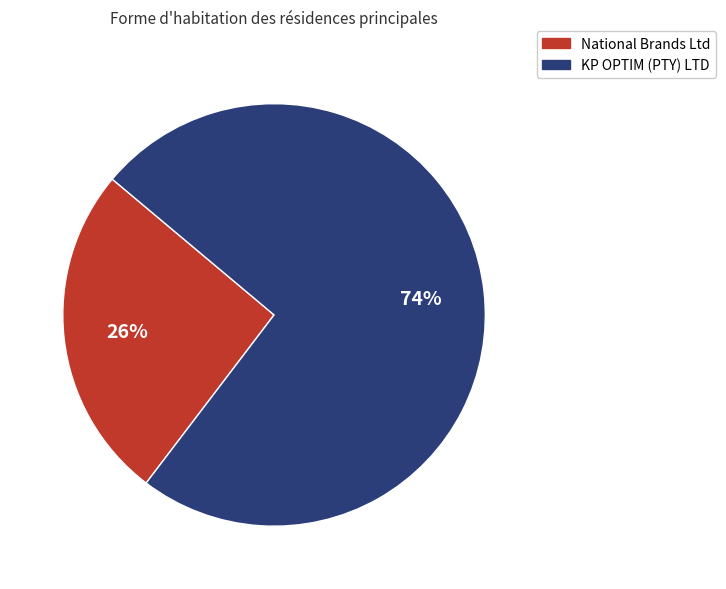

Do KP OPTIM (PTY) LTD and National Brands Ltd together represent more than half of the pie?

Yes